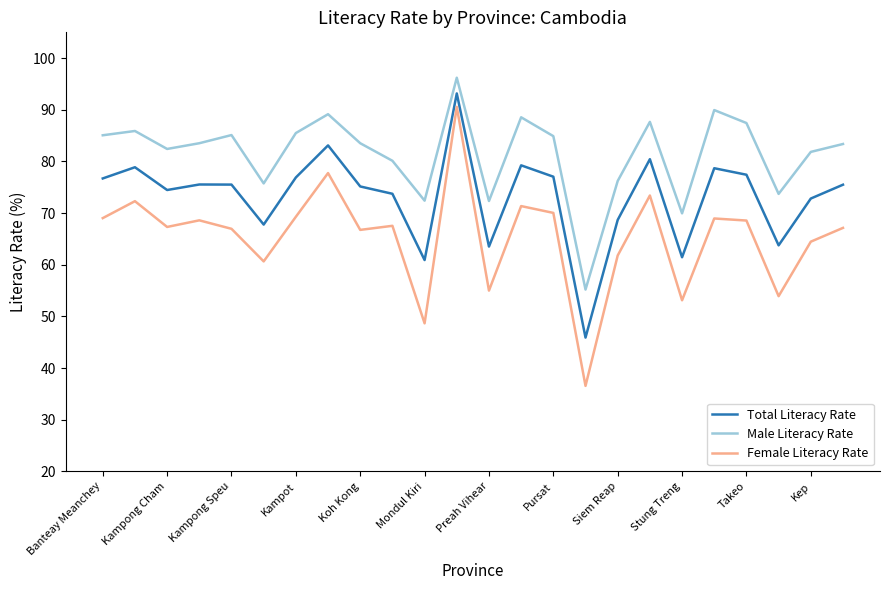

In Male Literacy Rate, how many points are lower than both neighbors (excluding endpoints)?

7